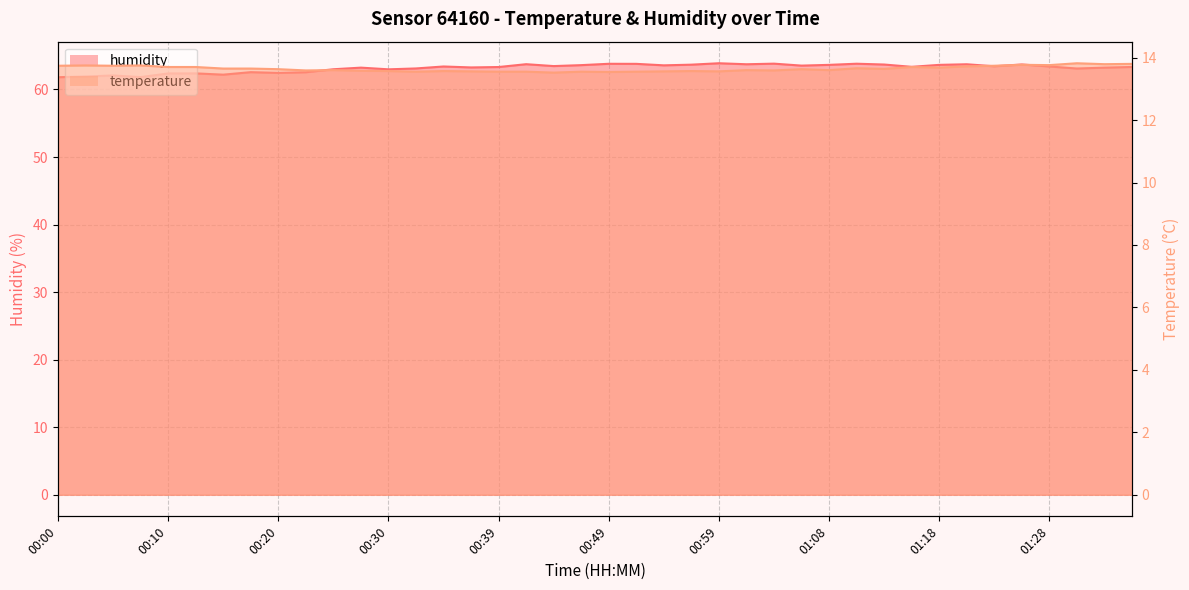

True or false: temperature and humidity intersect in this chart.

False